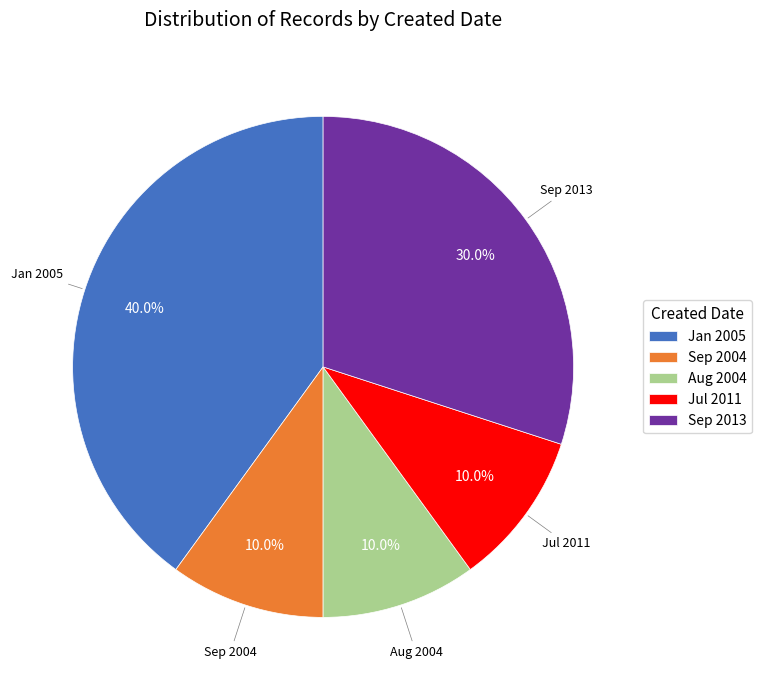

Is there a majority slice in this chart?

No